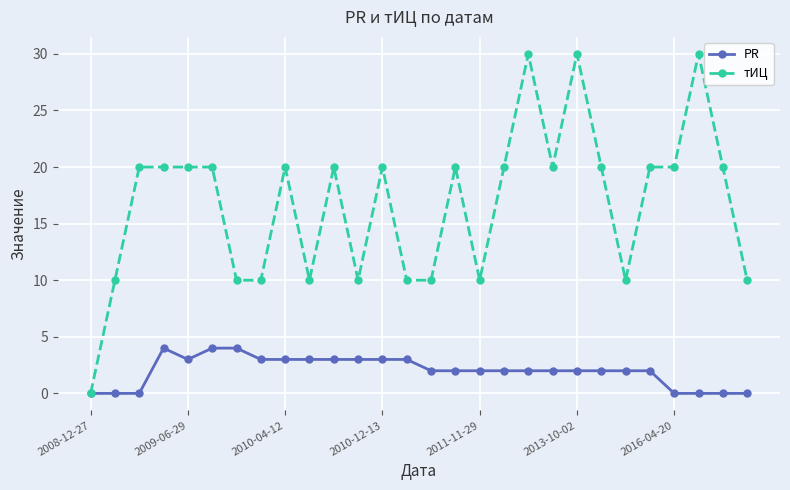

How many distinct data groups are displayed?

2